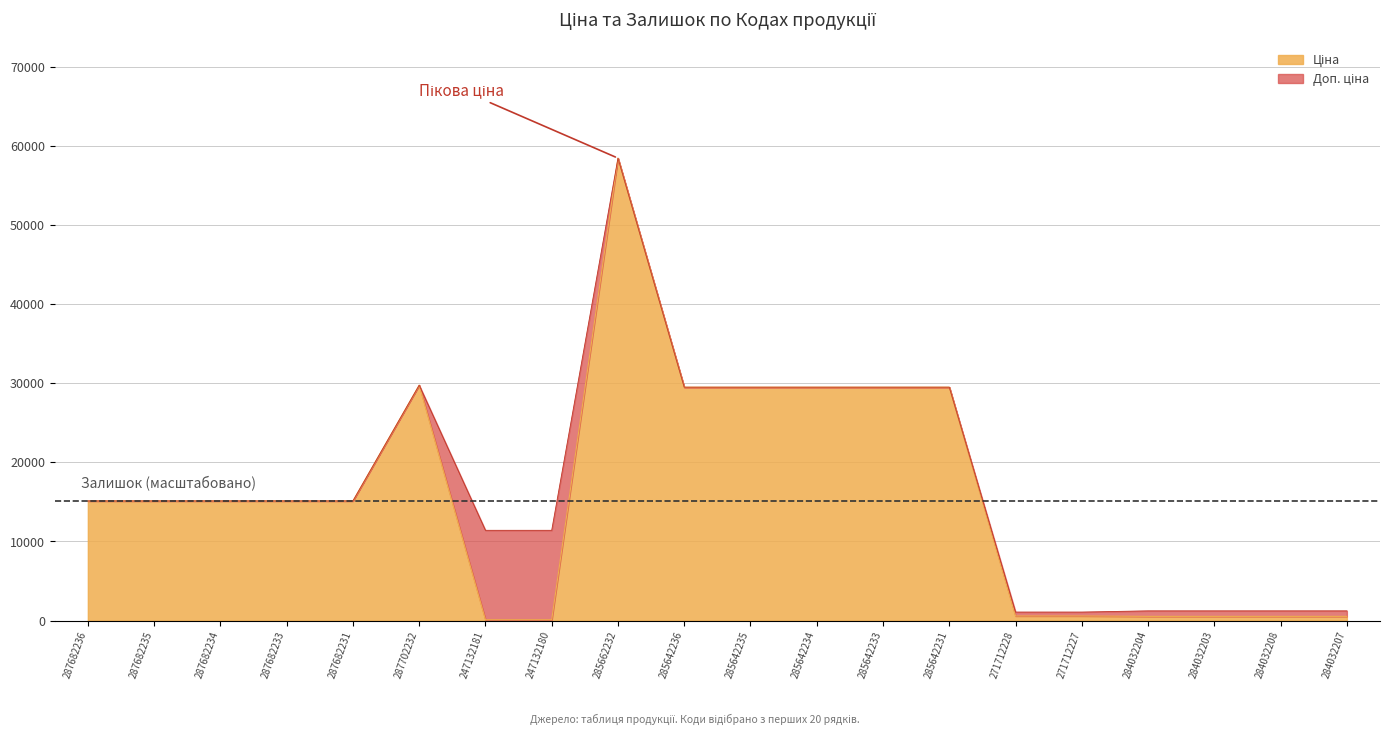

How many values in the Доп. ціна series exceed 15120?

7